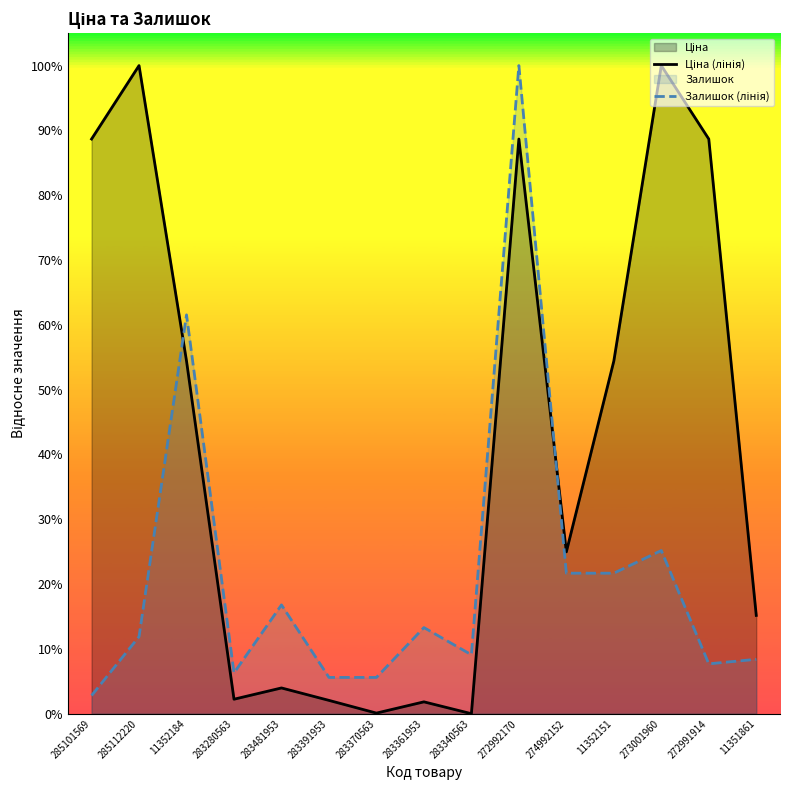

Which series has the largest total across all categories?

Ціна (лінія)